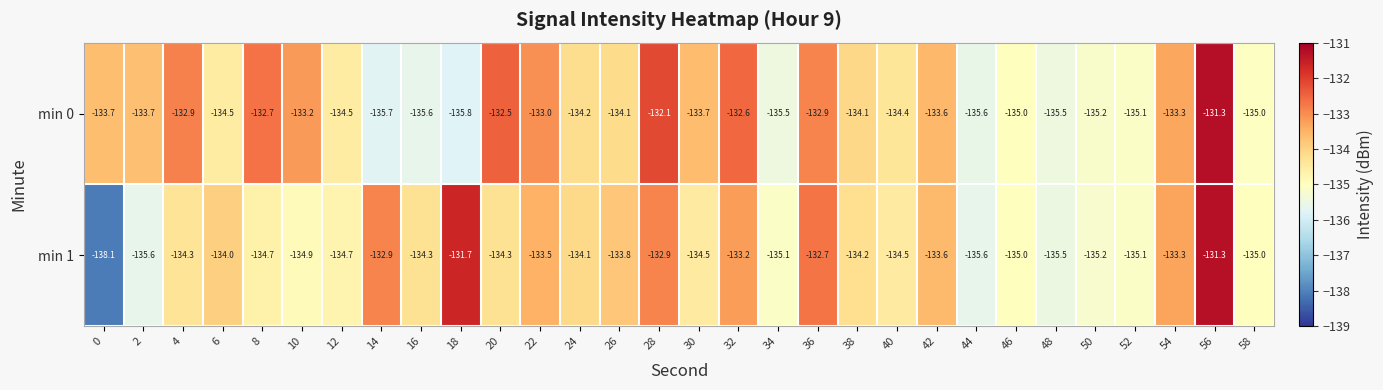

Which series has the largest total across all categories?

min 0